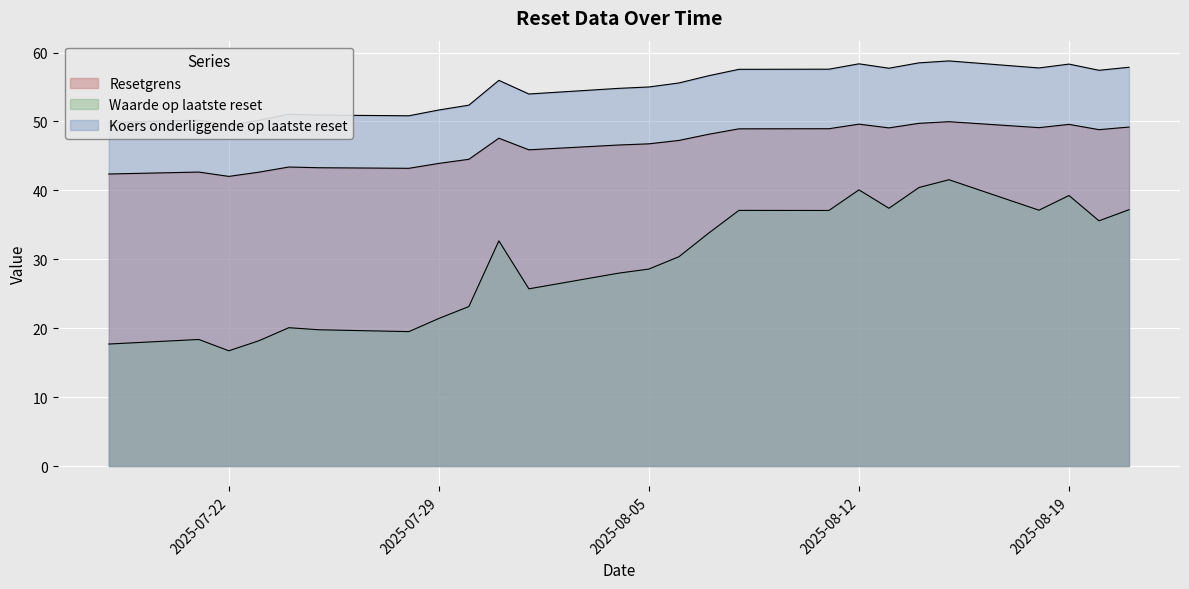

True or false: Koers onderliggende op laatste reset has more than 2 interior local peaks.

True